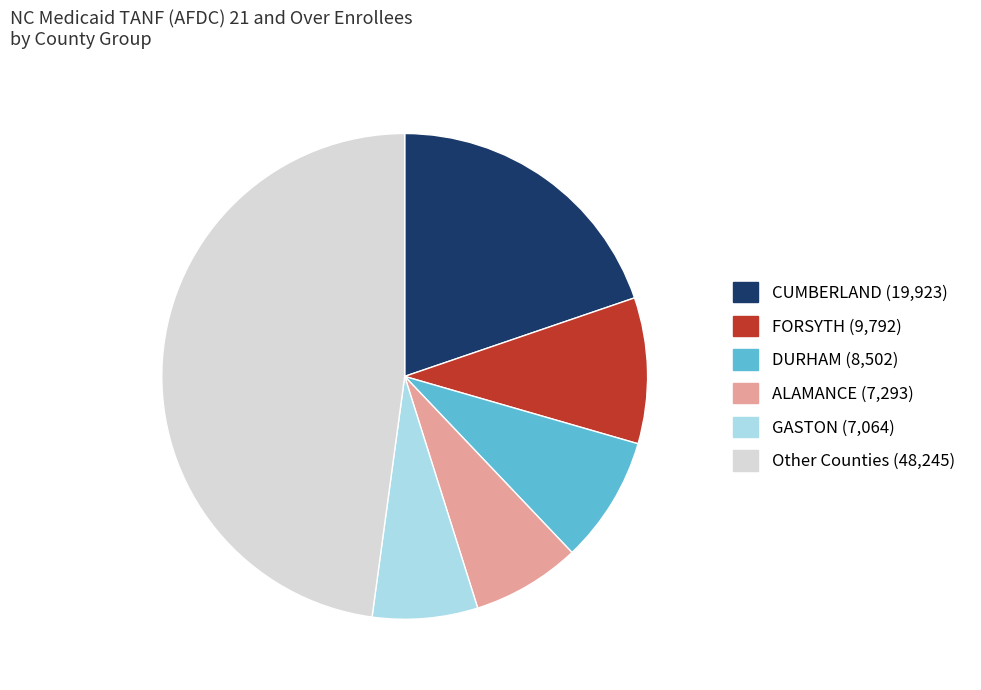

Is there any slice that represents more than half of the pie?

No